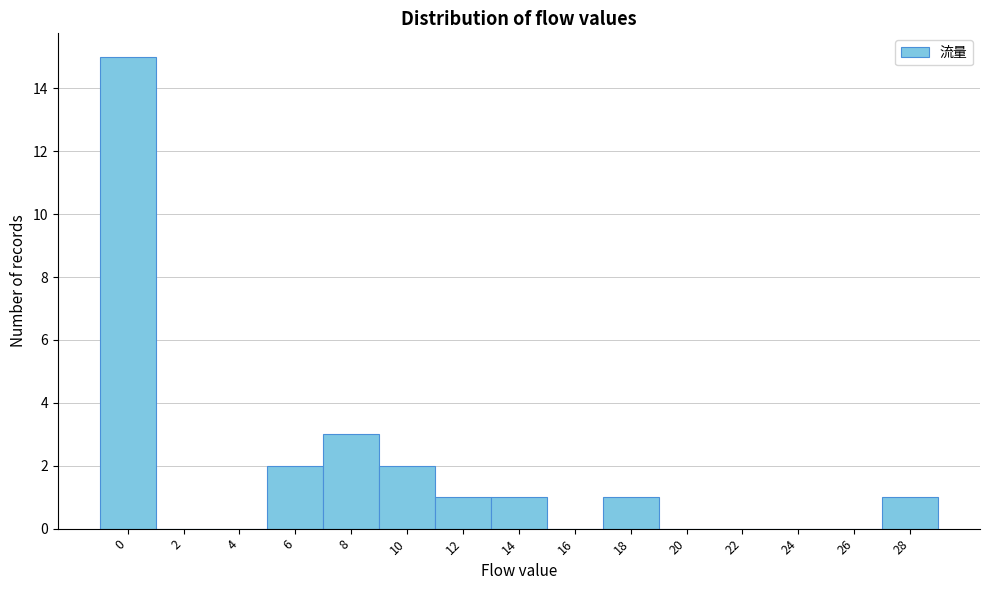

Reading left to right, what are all the values shown in this chart?

0=15	2=0	4=0	6=2	8=3	10=2	12=1	14=1	16=0	18=1	20=0	22=0	24=0	26=0	28=1